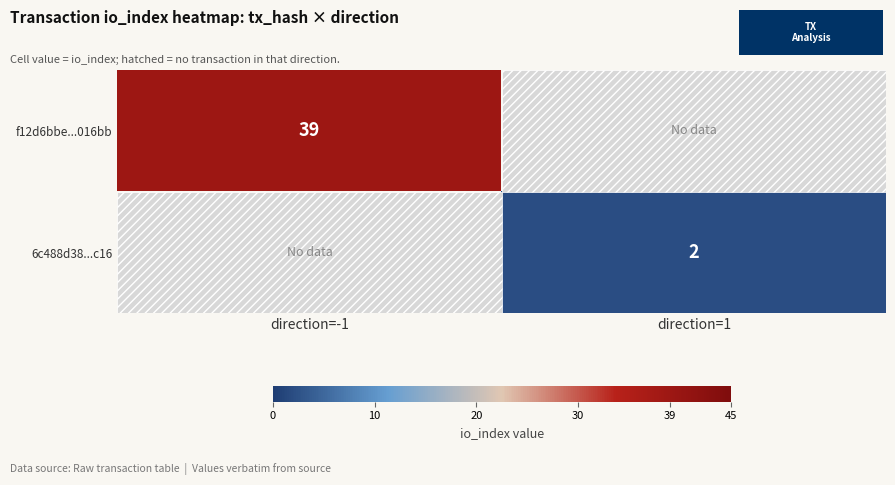

The value of 6c488d38...c16 at direction=1 is 3. True or false?

False